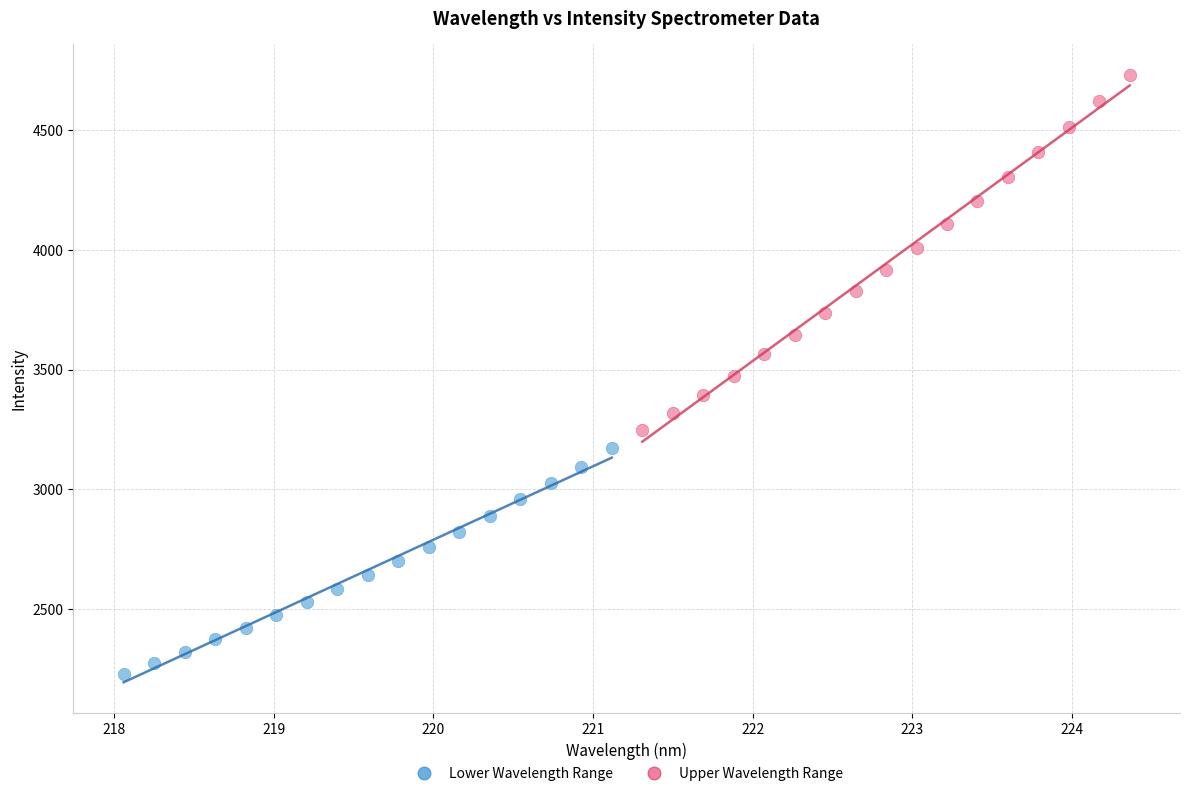

Which series contains the highest Y value?

Upper Wavelength Range